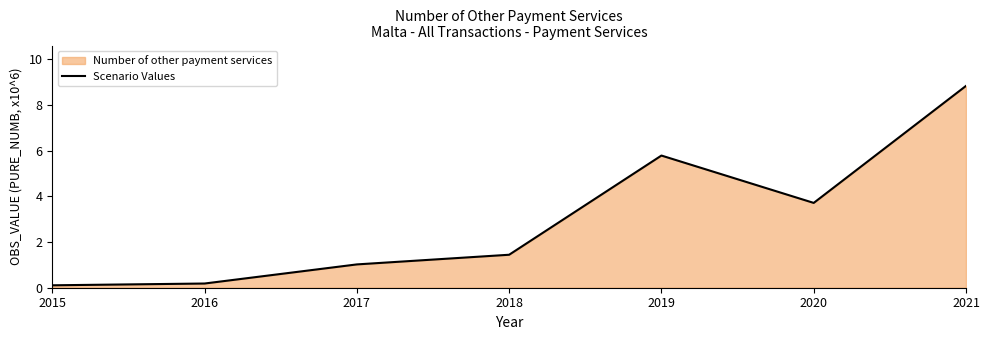

How many interior local valleys (lower than both neighbors) does the data have?

1